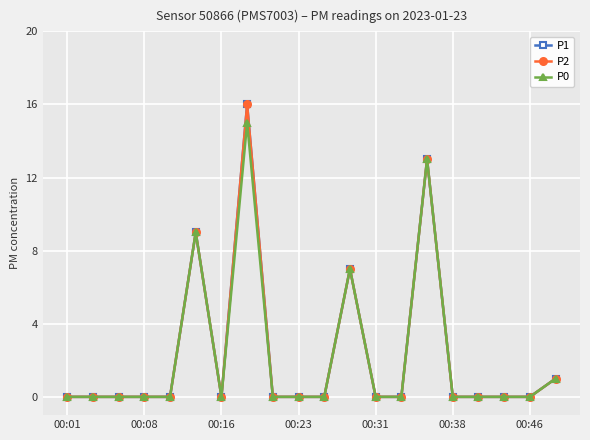

Does the chart have visible grid lines?

Yes